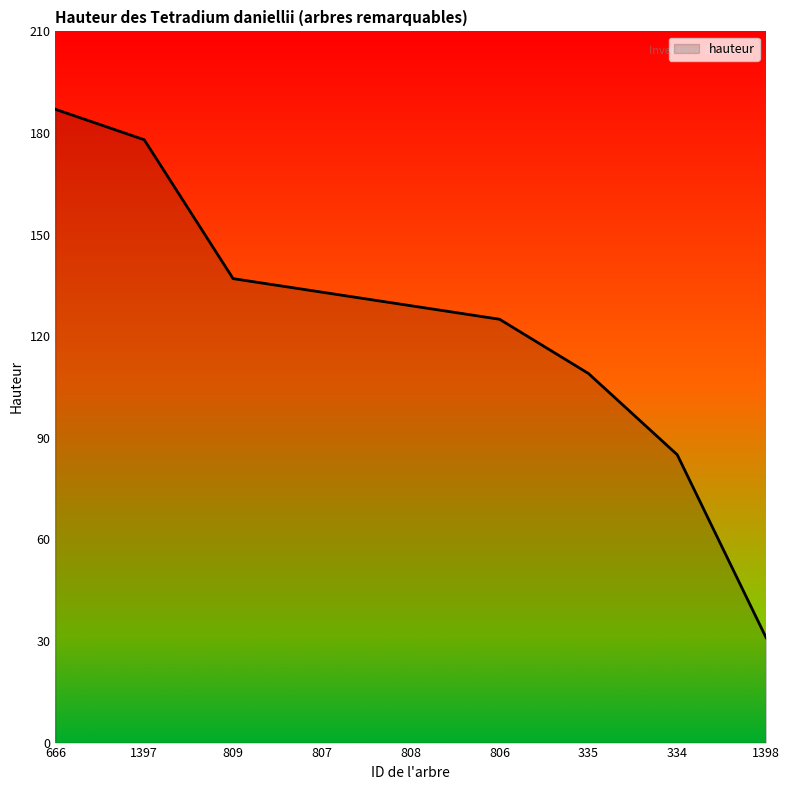

List the labels in order of value, smallest first.

1398, 334, 335, 806, 808, 807, 809, 1397, 666